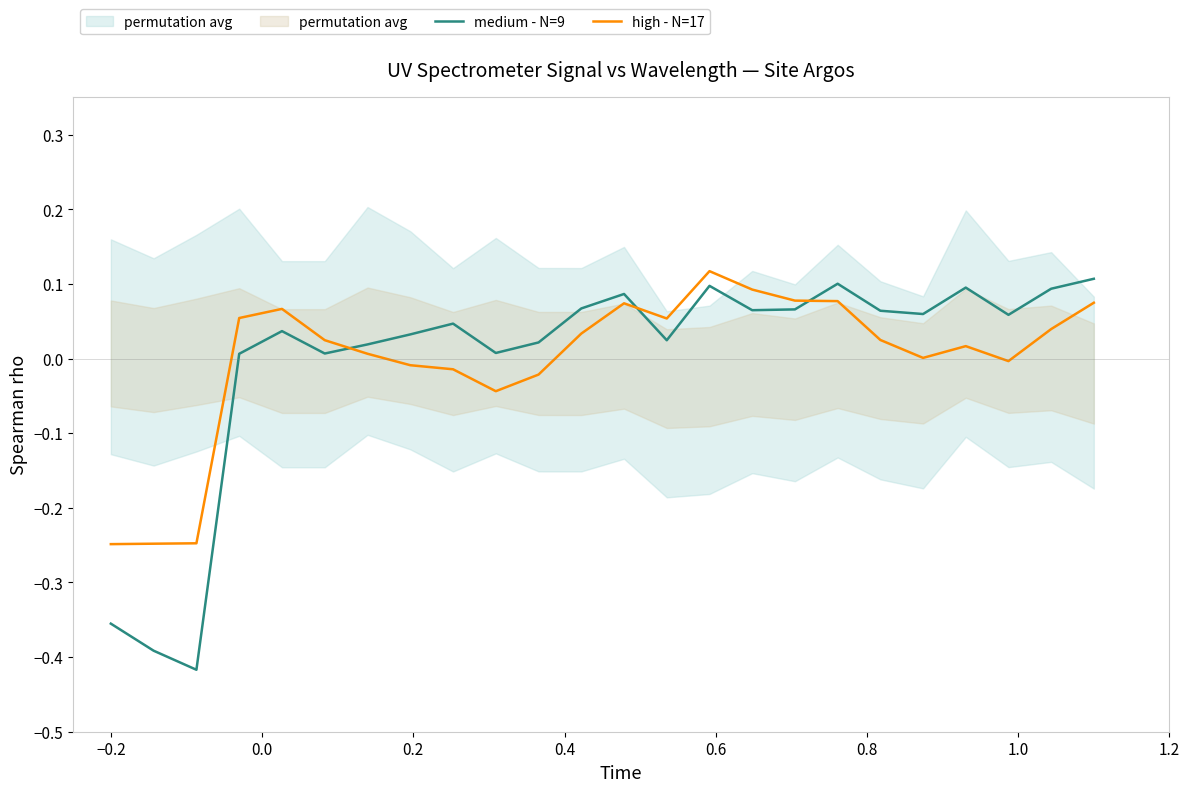

Rank the series by their average value, from highest to lowest.

medium - N=9, high - N=17